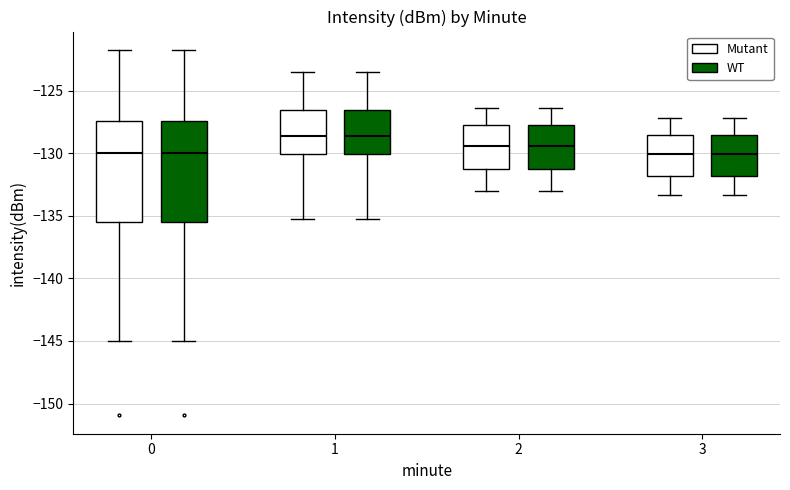

Where does the median line of the box for 2 (Mutant) sit on the y-axis? The values are not printed on the chart, so give them approximately, as read against the axis.

-129.5